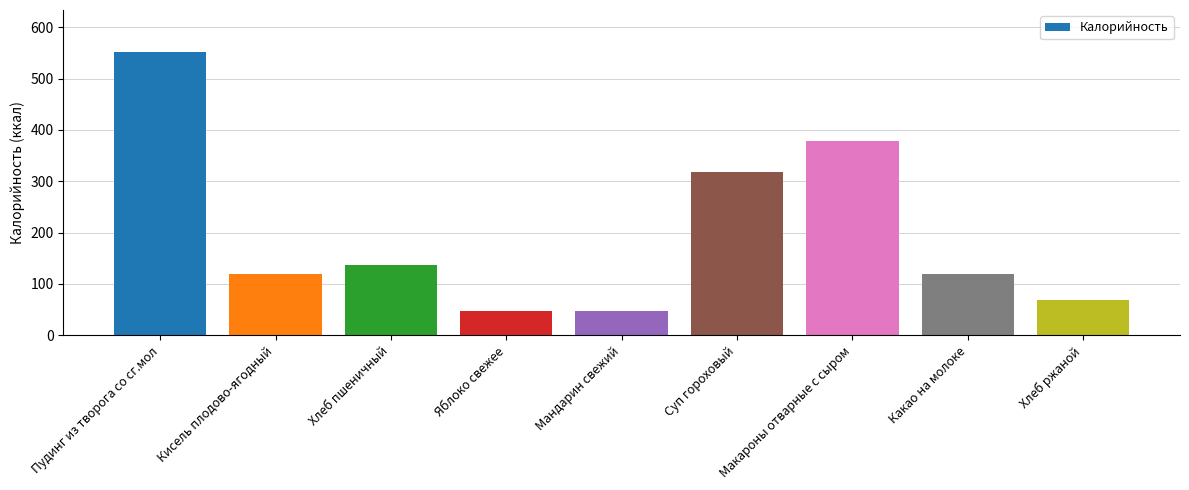

What is the approximate value at Яблоко свежее?

47.0